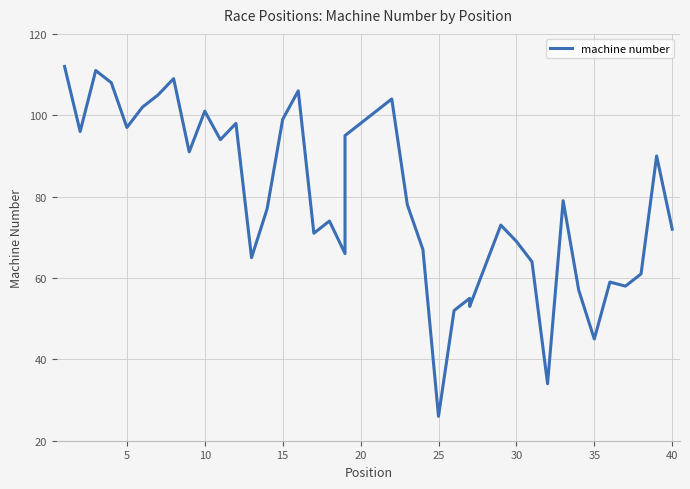

What is the label of the 16th point from the right?

25